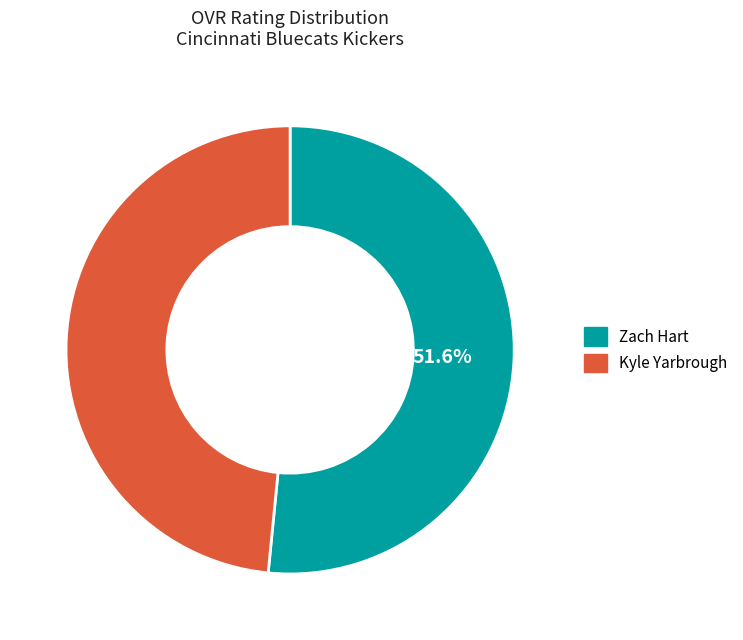

The Zach Hart slice represents 43% of the pie. True or false?

False